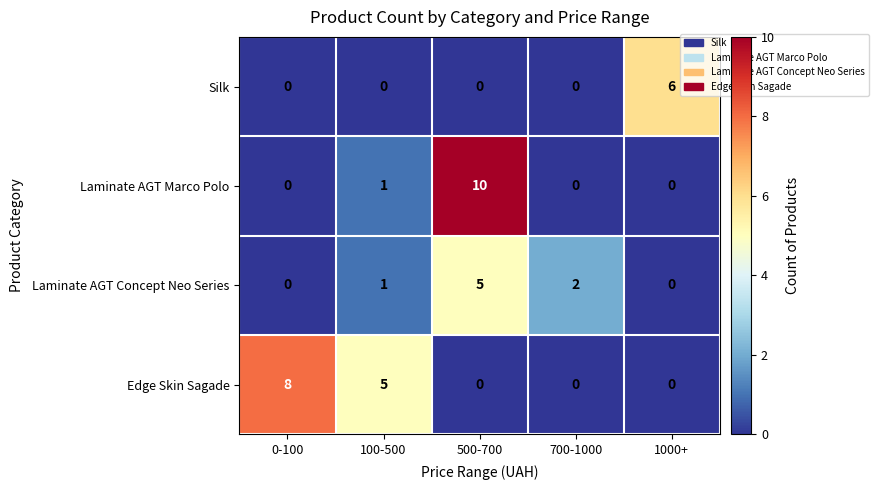

List the series in order of their peak value, highest first.

Laminate AGT Marco Polo, Edge Skin Sagade, Silk, Laminate AGT Concept Neo Series